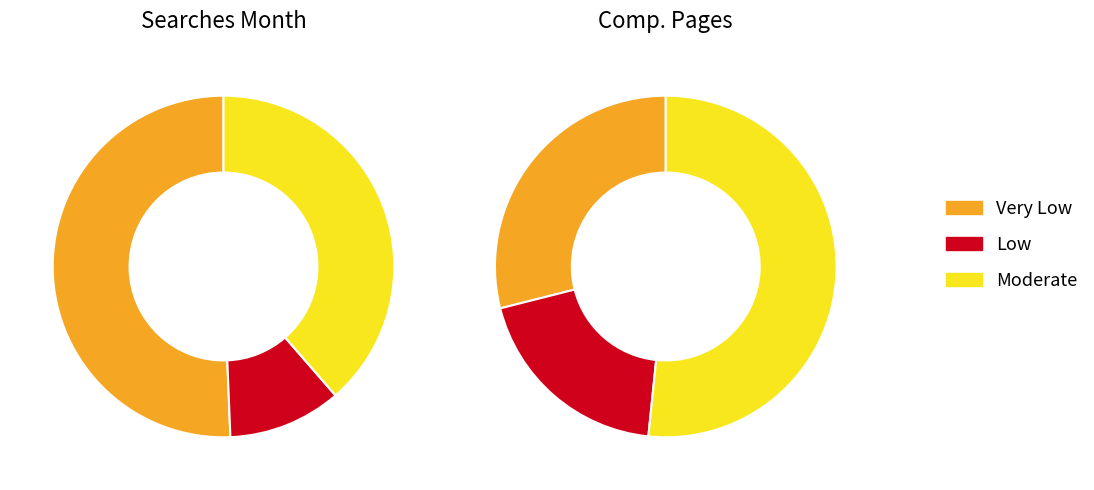

Is it true that Very Low is 51% of the pie?

False